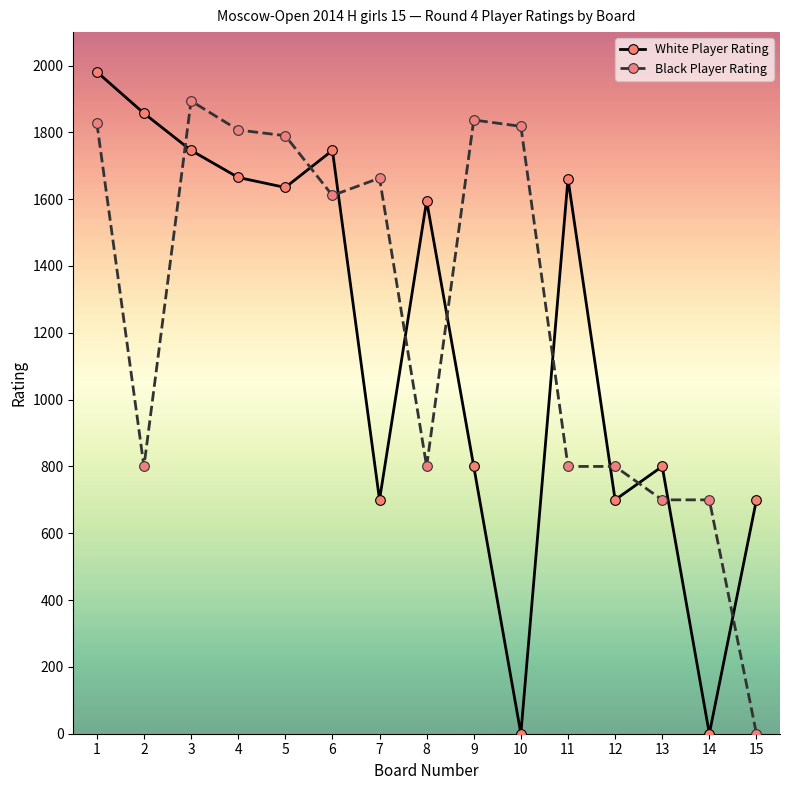

Count the number of categories in the chart.

15